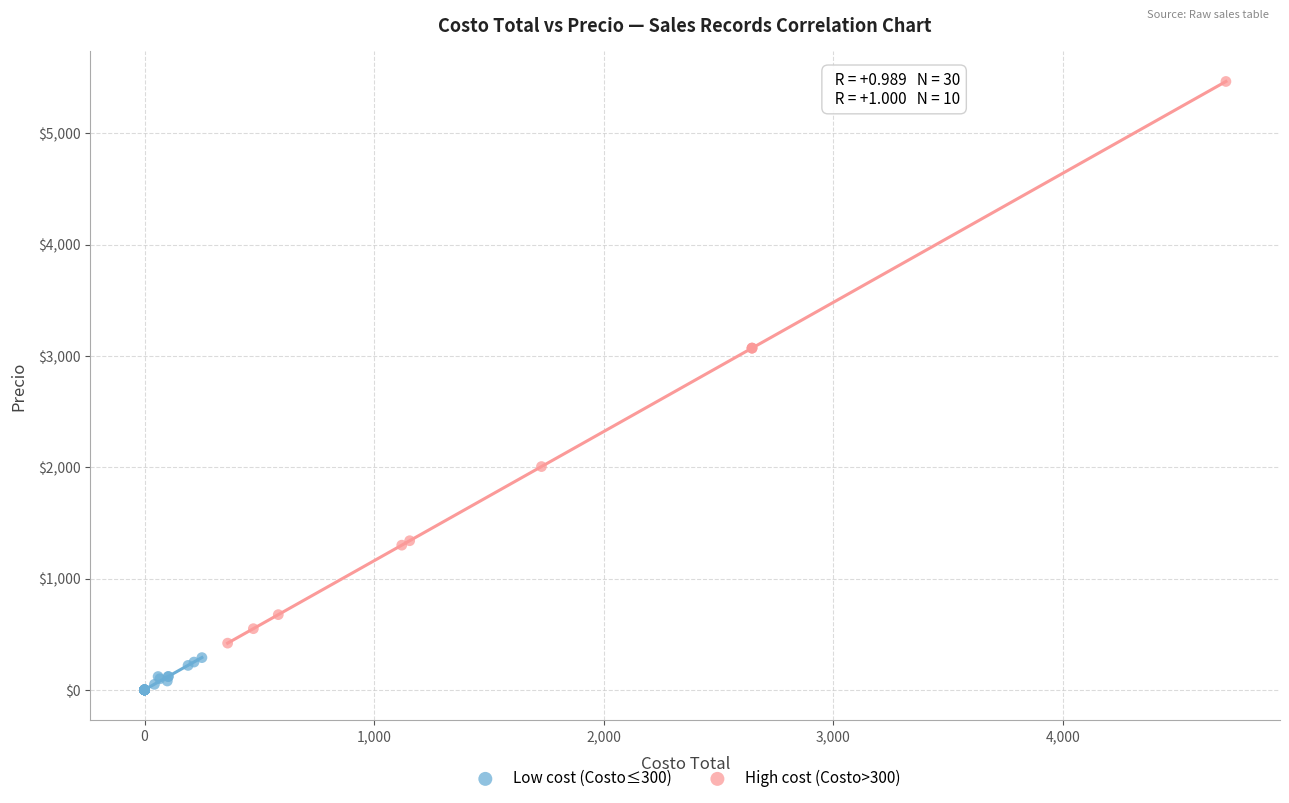

Which series has the largest Y range (max minus min)?

High cost (Costo>300)